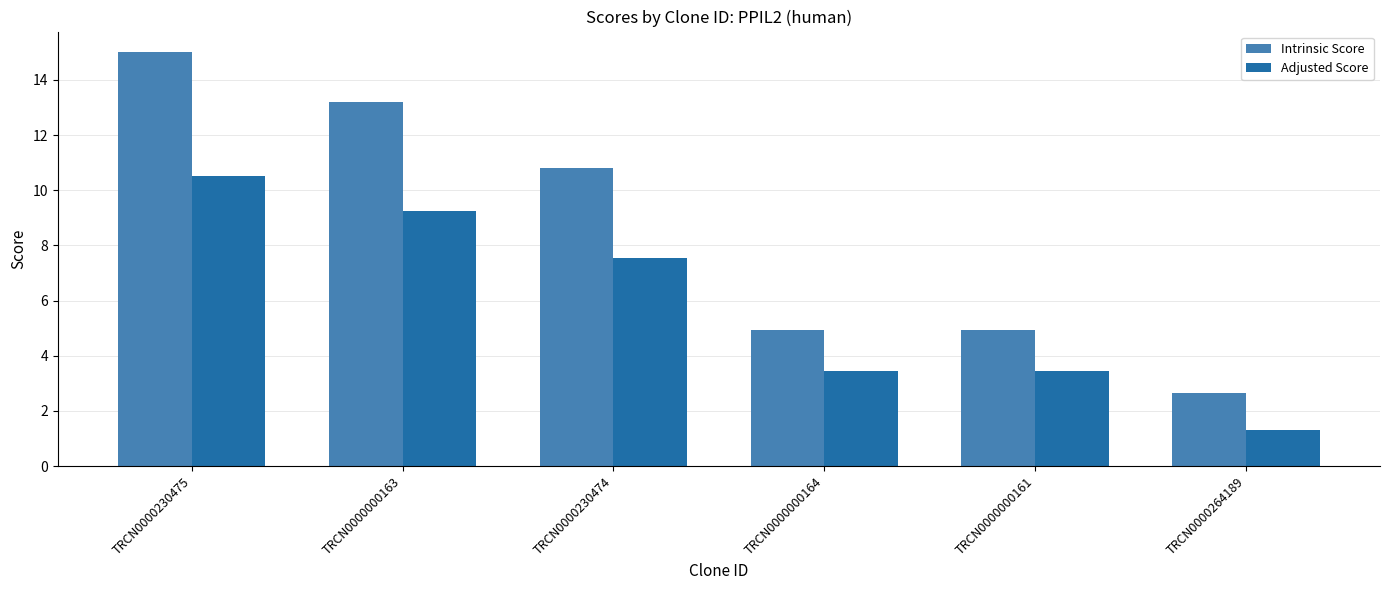

Is the value of Intrinsic Score at TRCN0000000161 greater than the value of Adjusted Score at TRCN0000230475?

No